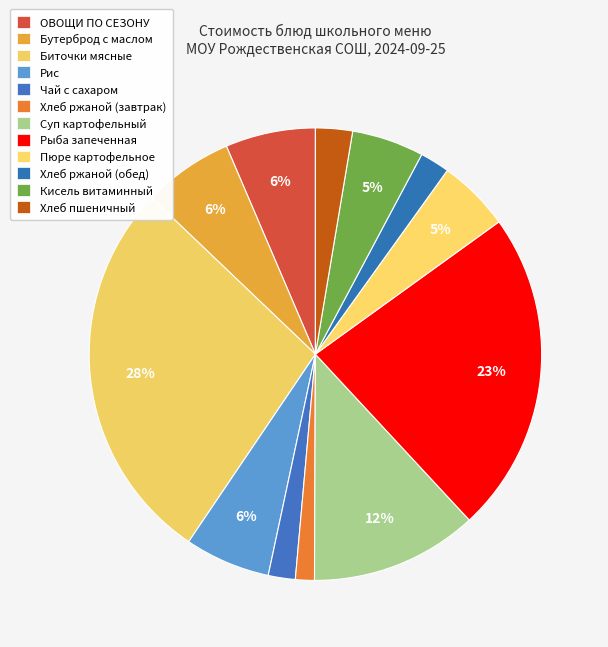

How many slices are in this pie chart?

12